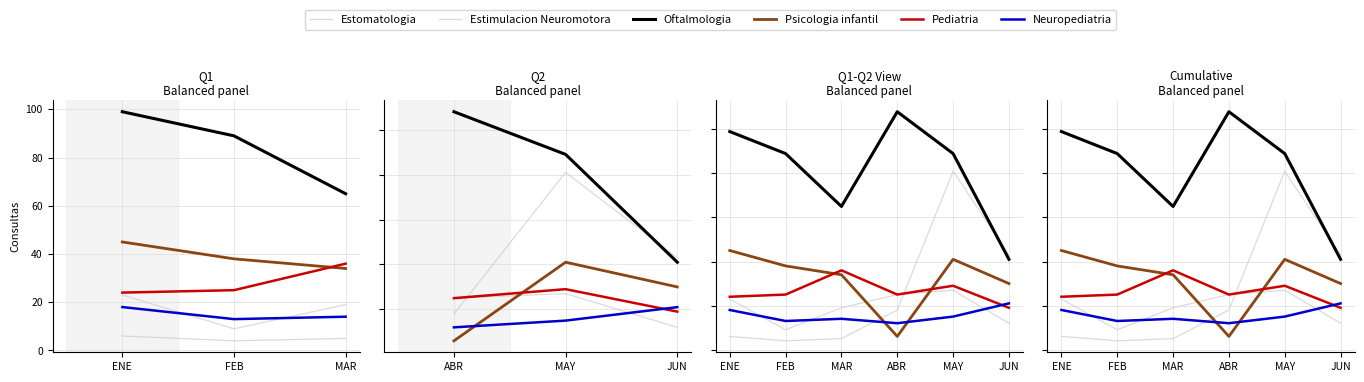

What position from the left is MAR?

3